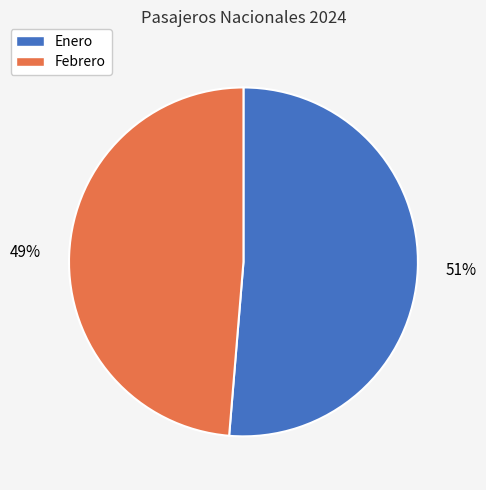

Is the sum of Enero and Febrero greater than half?

Yes